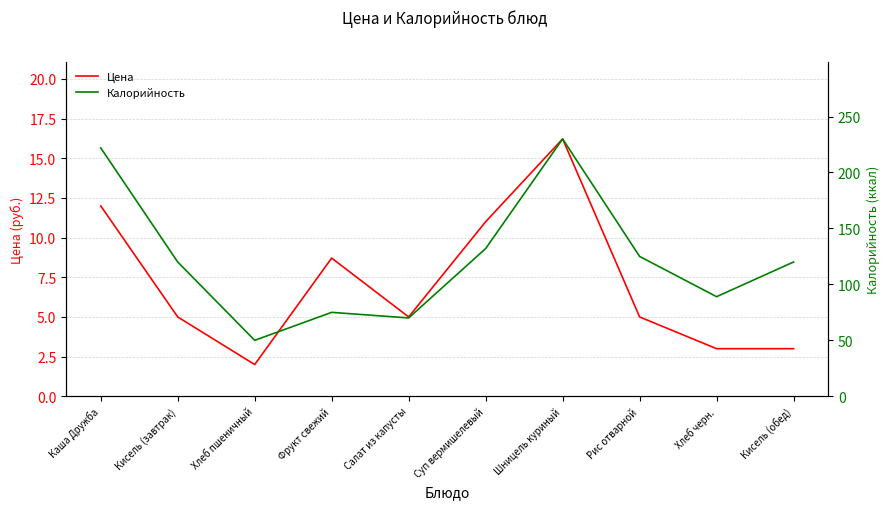

Which series changed the most between Хлеб пшеничный and Салат из капусты?

Калорийность